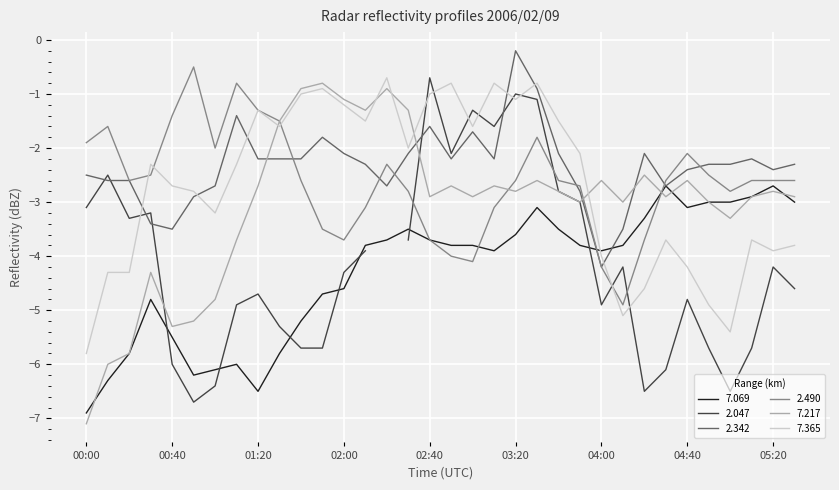

What is the sum of all 7.365 values?

-90.9